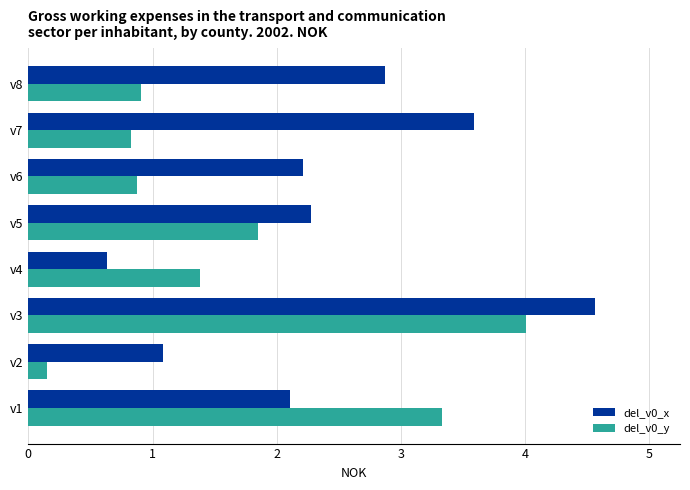

At which label does del_v0_y reach its minimum?

v2